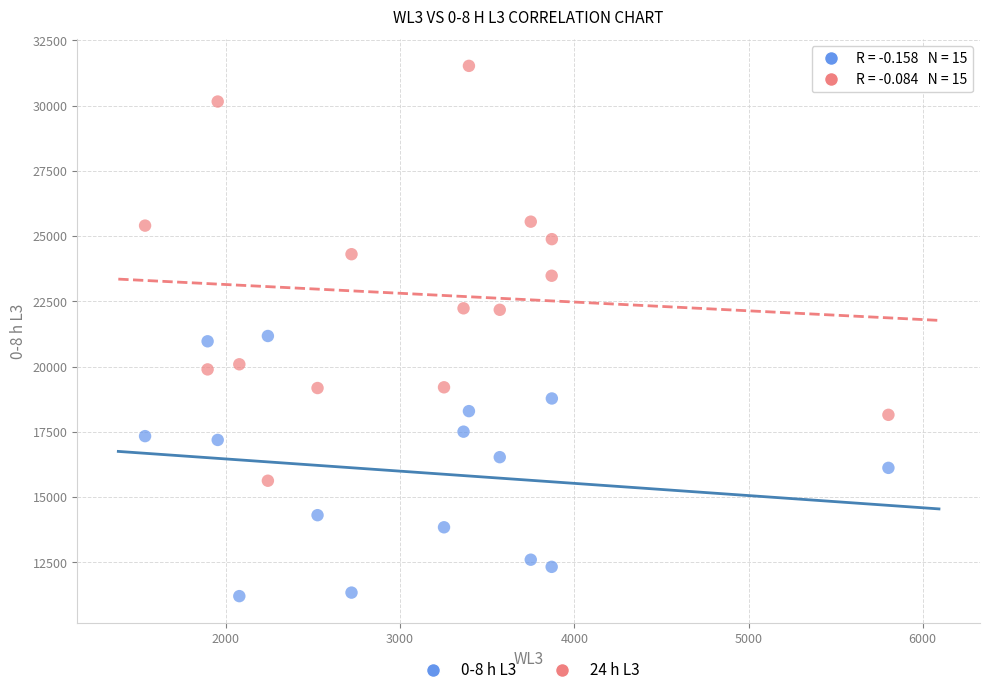

Across all data points, what is the range of Y values (max minus min)?

20319